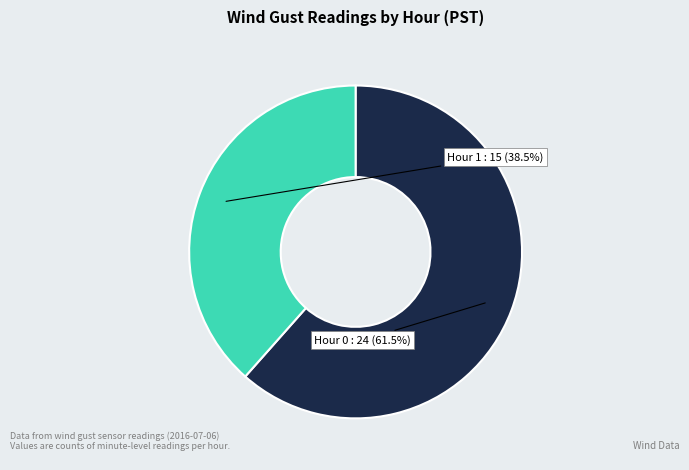

Is there any slice that represents more than half of the pie?

Yes